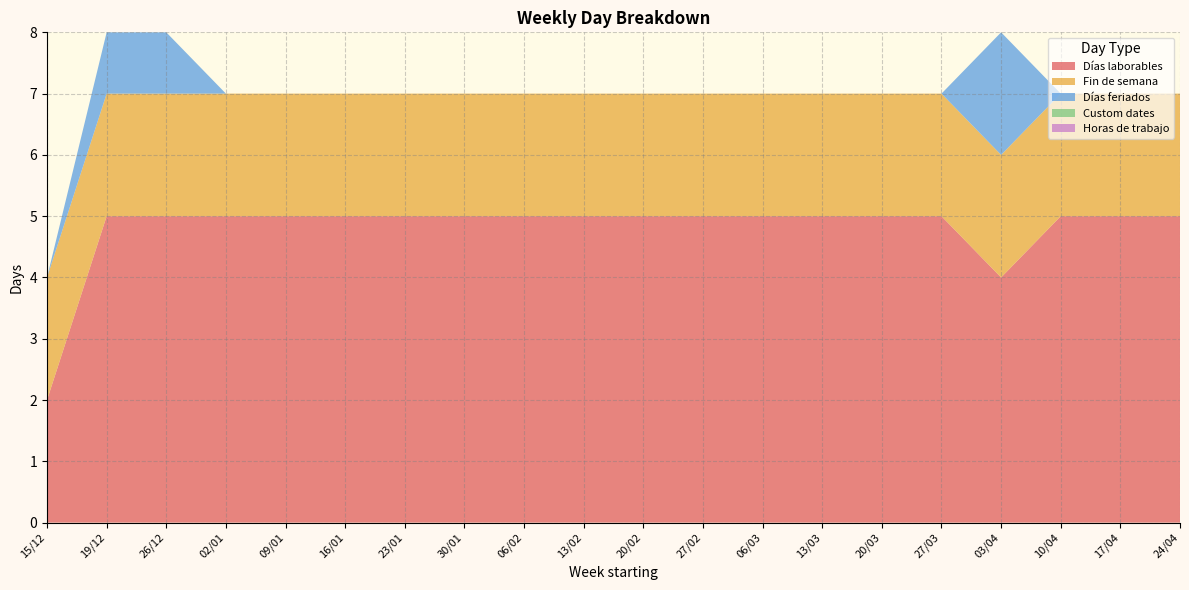

Reading right to left, extract all data points from this chart.

Días laborables: 24/04=5	17/04=5	10/04=5	03/04=4	27/03=5	20/03=5	13/03=5	06/03=5	27/02=5	20/02=5	13/02=5	06/02=5	30/01=5	23/01=5	16/01=5	09/01=5	02/01=5	26/12=5	19/12=5	15/12=2
Fin de semana: 24/04=2	17/04=2	10/04=2	03/04=2	27/03=2	20/03=2	13/03=2	06/03=2	27/02=2	20/02=2	13/02=2	06/02=2	30/01=2	23/01=2	16/01=2	09/01=2	02/01=2	26/12=2	19/12=2	15/12=2
Días feriados: 24/04=0	17/04=0	10/04=0	03/04=2	27/03=0	20/03=0	13/03=0	06/03=0	27/02=0	20/02=0	13/02=0	06/02=0	30/01=0	23/01=0	16/01=0	09/01=0	02/01=0	26/12=1	19/12=1	15/12=0
Custom dates: 24/04=0	17/04=0	10/04=0	03/04=0	27/03=0	20/03=0	13/03=0	06/03=0	27/02=0	20/02=0	13/02=0	06/02=0	30/01=0	23/01=0	16/01=0	09/01=0	02/01=0	26/12=0	19/12=0	15/12=0
Horas de trabajo: 24/04=0	17/04=0	10/04=0	03/04=0	27/03=0	20/03=0	13/03=0	06/03=0	27/02=0	20/02=0	13/02=0	06/02=0	30/01=0	23/01=0	16/01=0	09/01=0	02/01=0	26/12=0	19/12=0	15/12=0